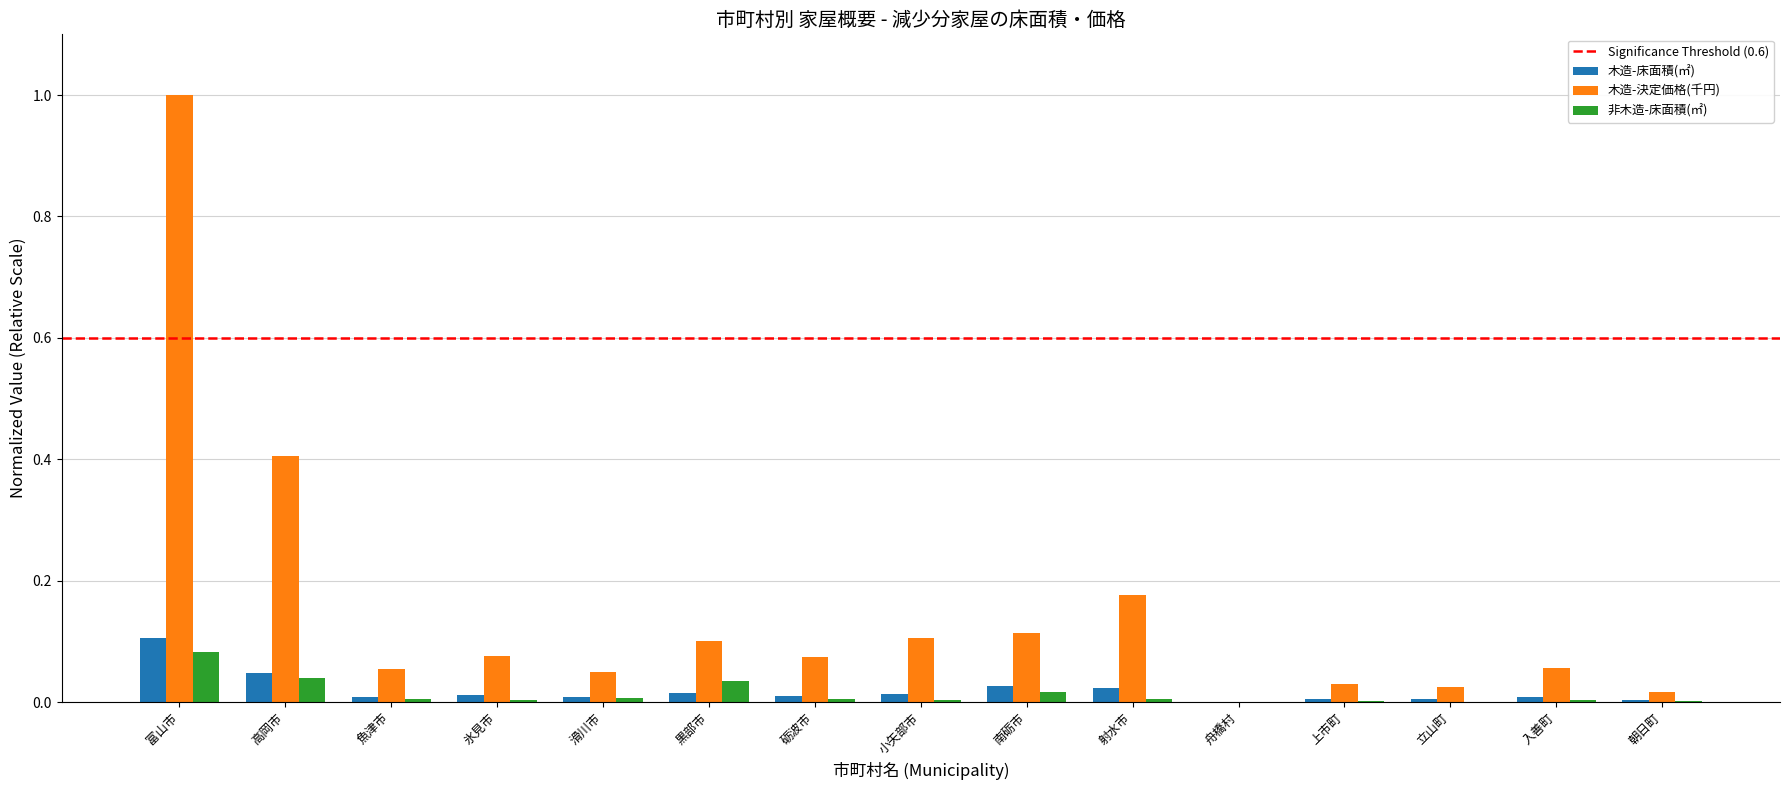

What is the sum of all 木造-決定価格(千円) values?

2.3